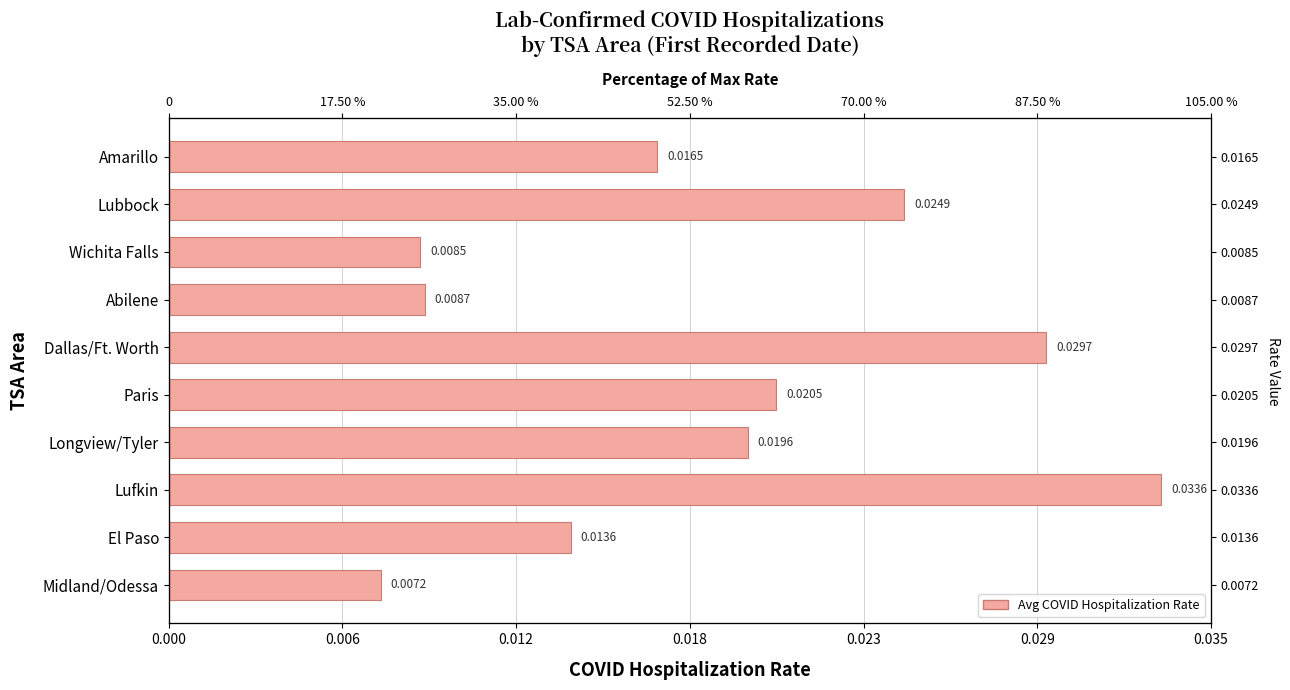

Does the chart contain stacked bars?

No